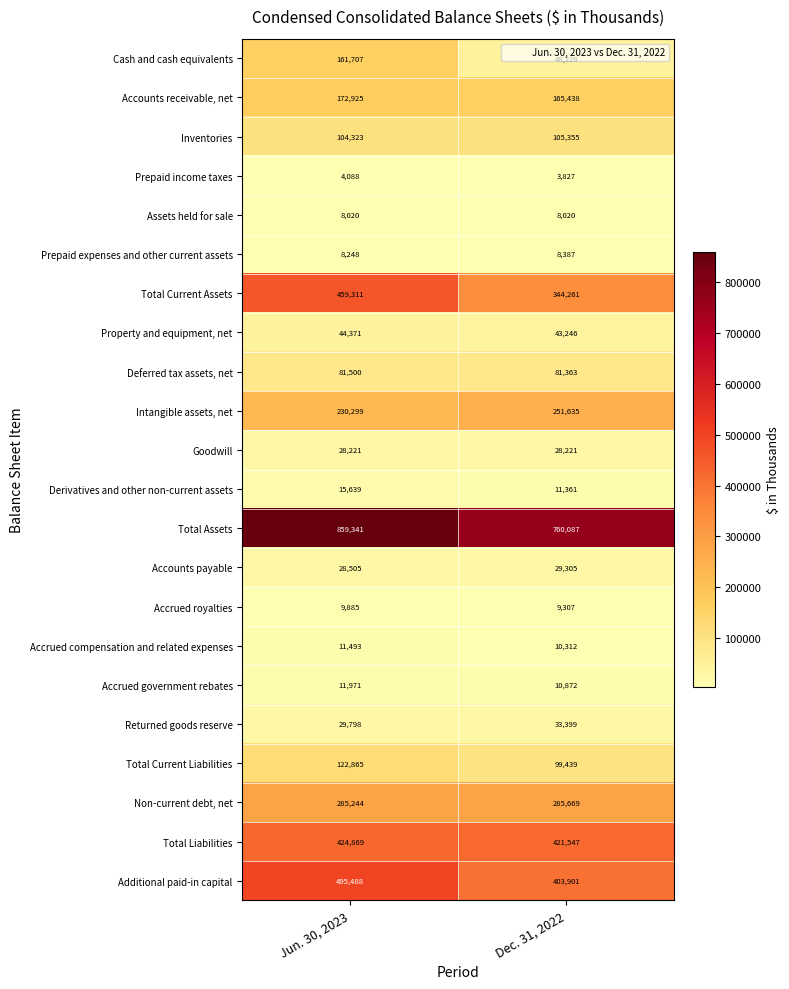

At which category is the sum across all series the highest?

Jun. 30, 2023